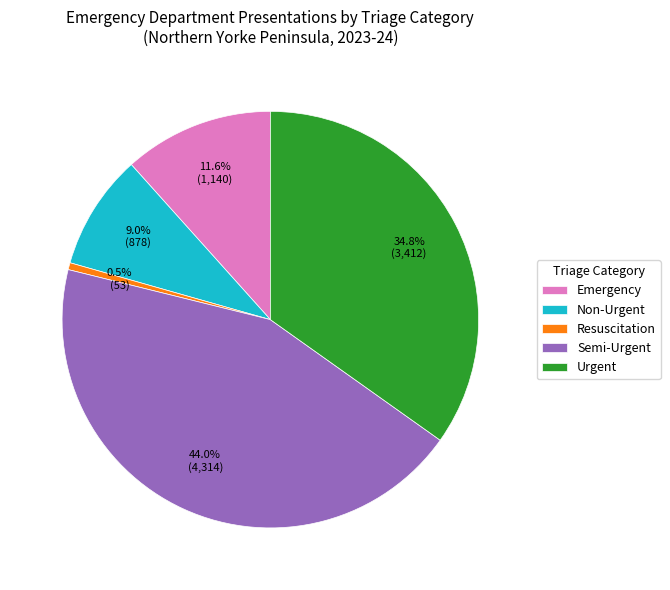

Is Urgent the majority of the pie?

No